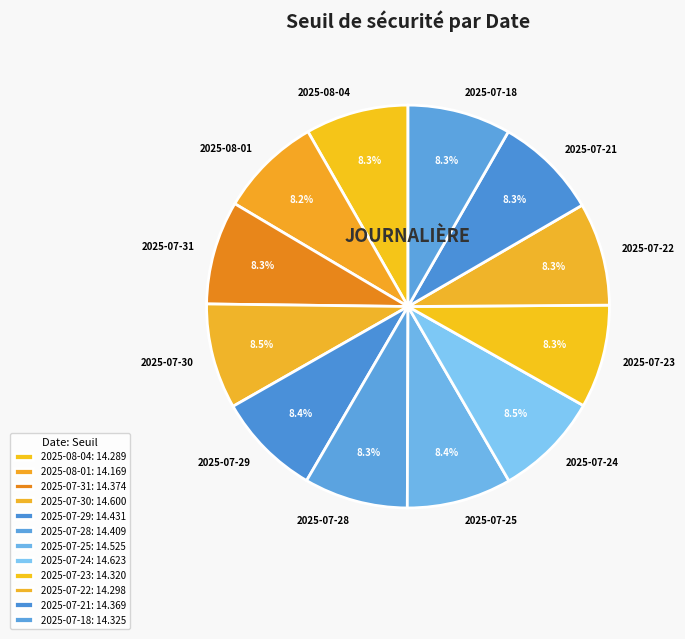

To the nearest percent, what is the combined percentage of 2025-07-23 and 2025-08-04?

17%